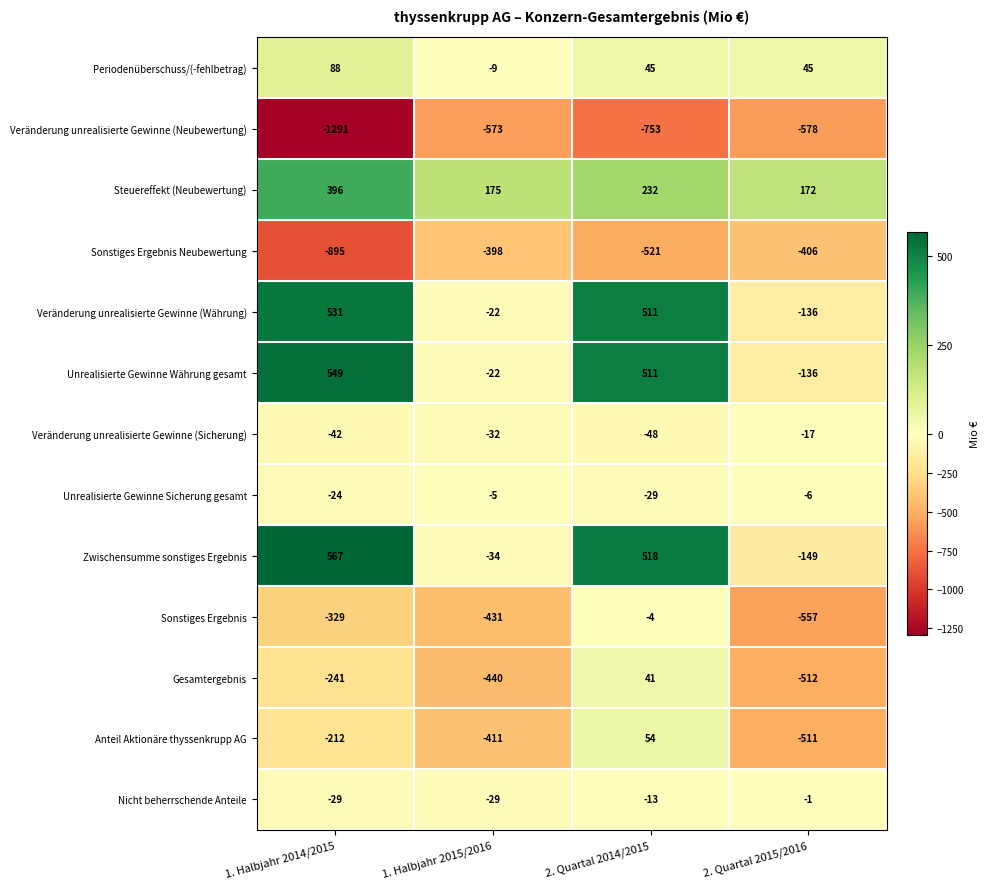

Rank the series by their maximum value, from highest to lowest.

Zwischensumme sonstiges Ergebnis, Unrealisierte Gewinne Währung gesamt, Veränderung unrealisierte Gewinne (Währung), Steuereffekt (Neubewertung), Periodenüberschuss/(-fehlbetrag), Anteil Aktionäre thyssenkrupp AG, Gesamtergebnis, Nicht beherrschende Anteile, Sonstiges Ergebnis, Unrealisierte Gewinne Sicherung gesamt, Veränderung unrealisierte Gewinne (Sicherung), Sonstiges Ergebnis Neubewertung, Veränderung unrealisierte Gewinne (Neubewertung)